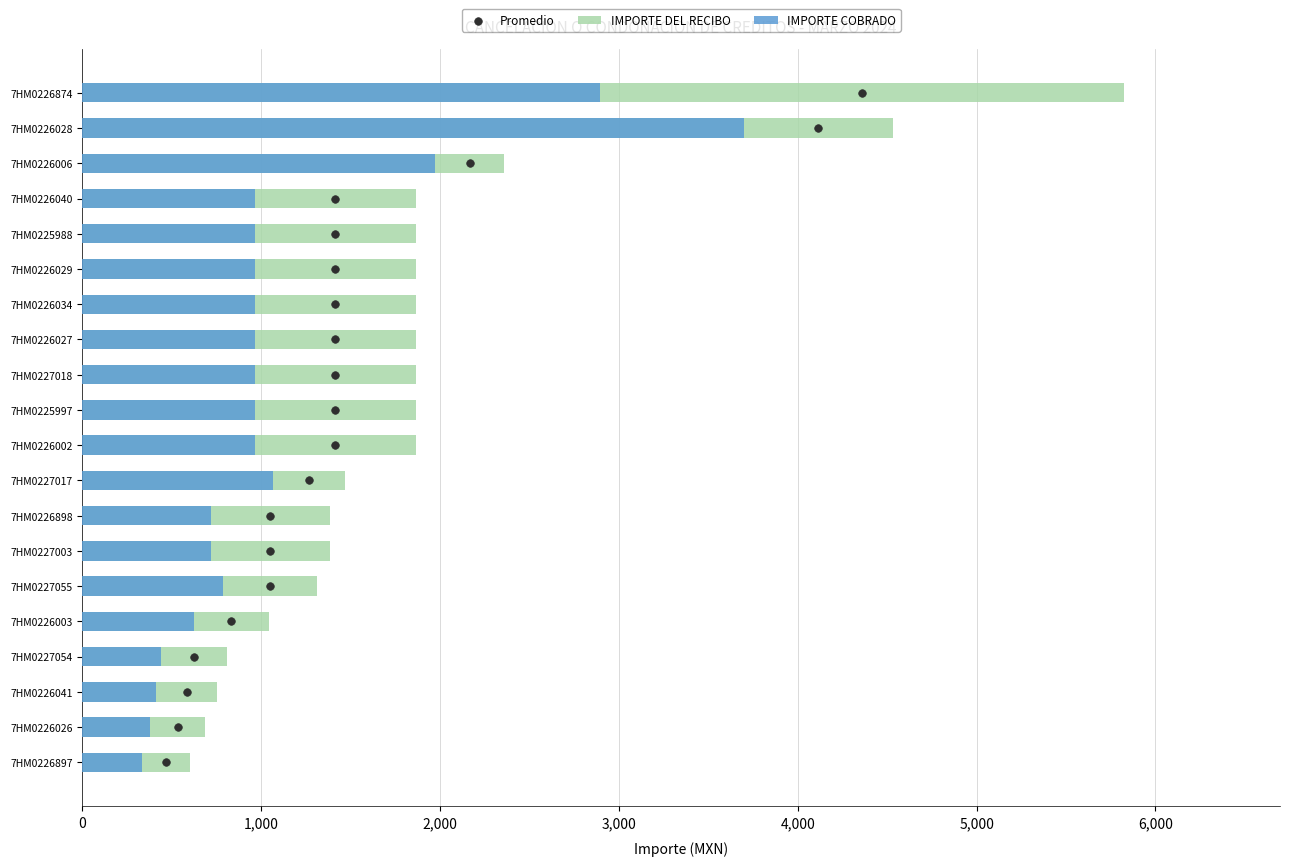

Which series has the largest total across all categories?

IMPORTE DEL RECIBO